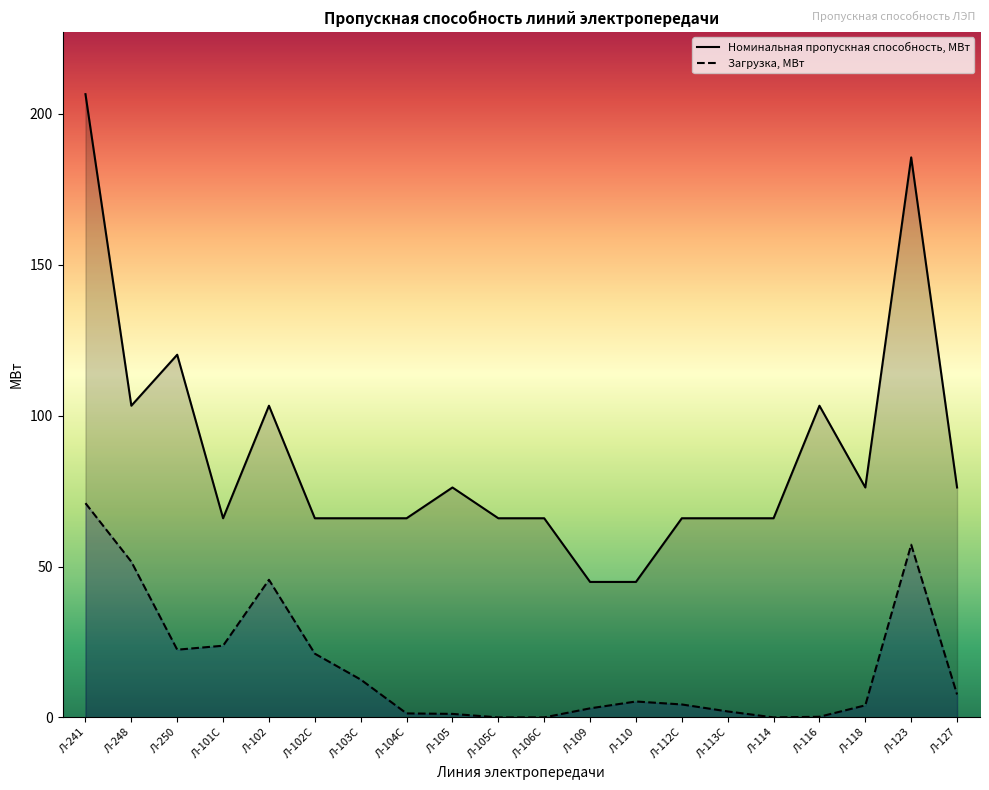

Rank the series by their maximum value, from lowest to highest.

Загрузка, МВт, Номинальная пропускная способность, МВт